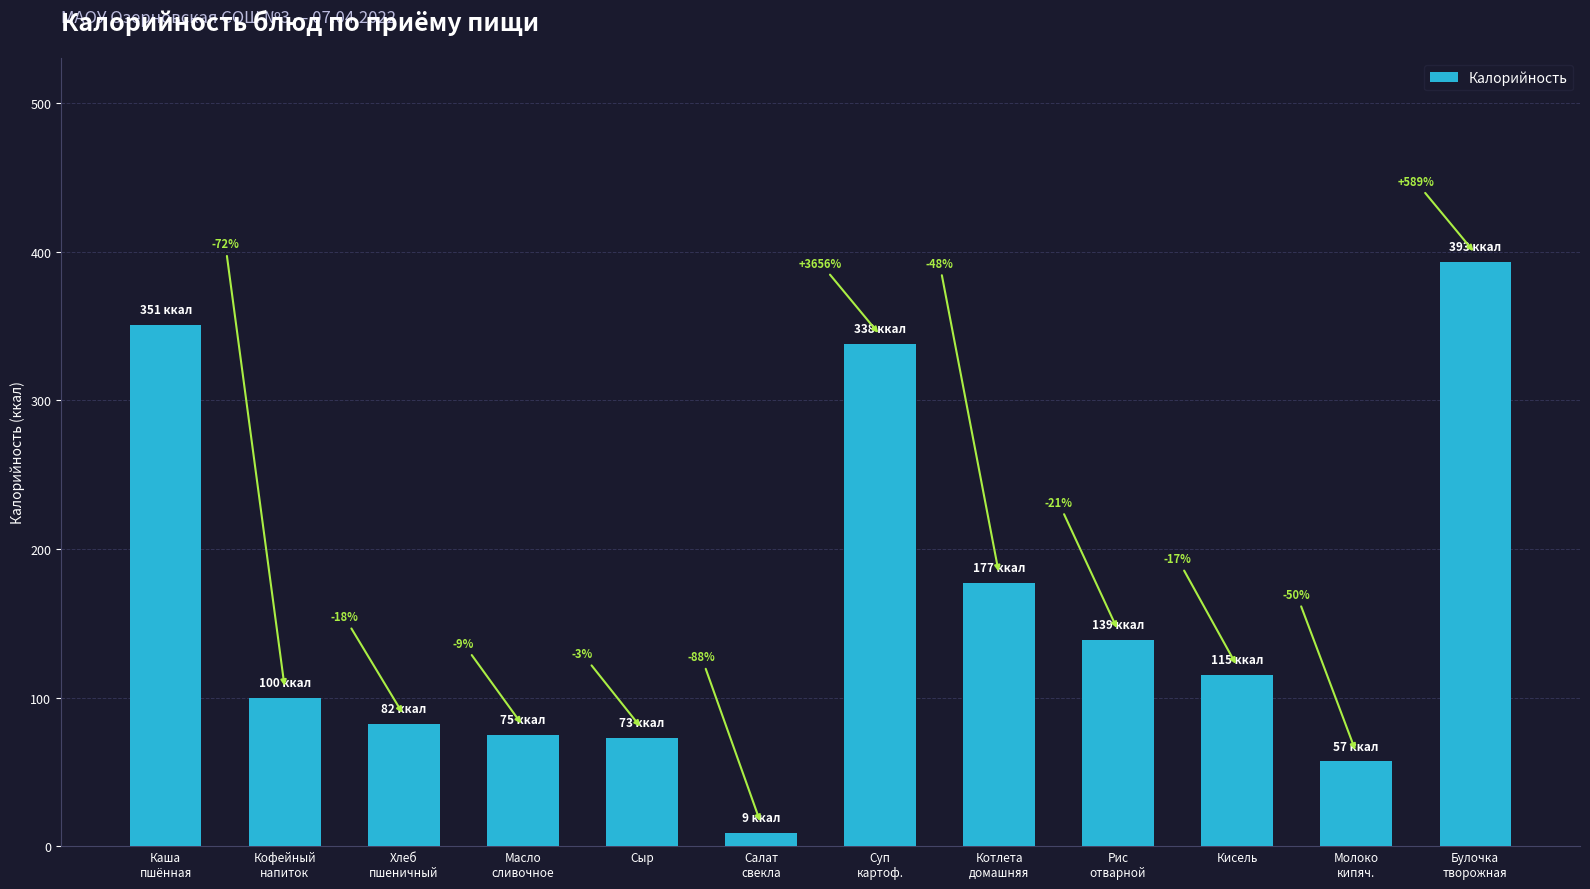

Which category has the highest value across all series?

Булочка
творожная